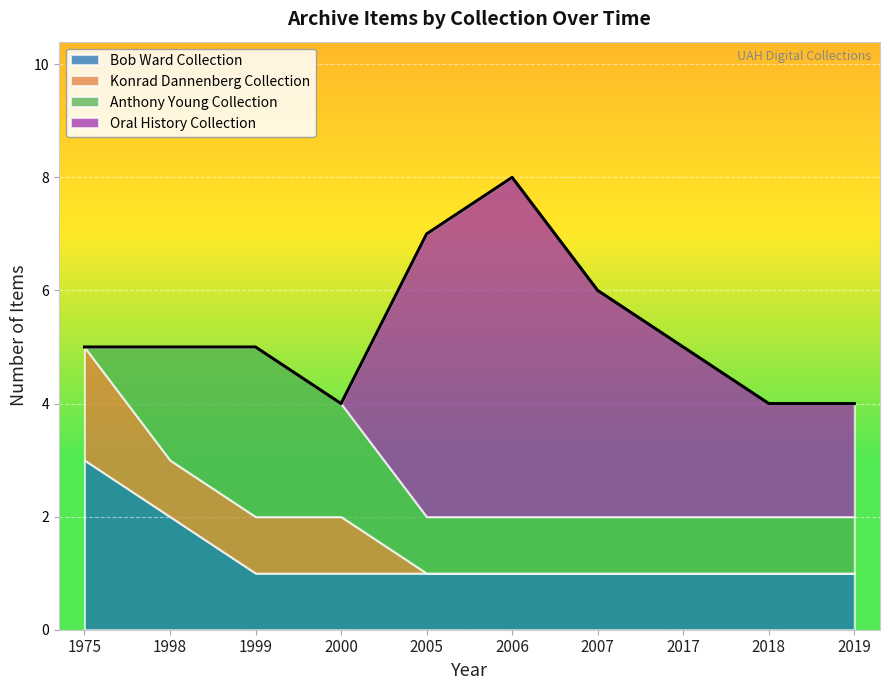

At which label is Konrad Dannenberg Collection closest to 1?

1998